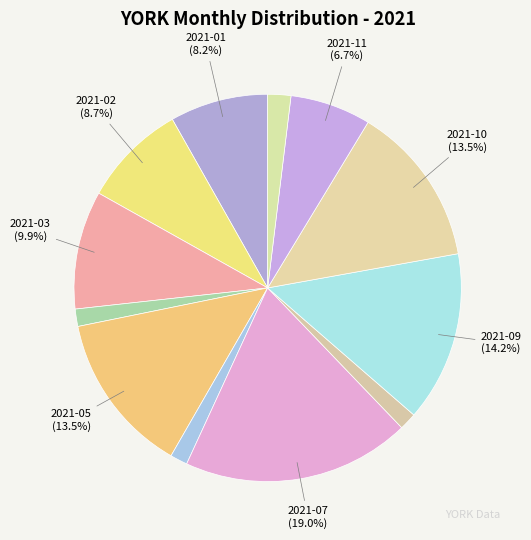

Which category has the biggest portion of the pie?

2021-07